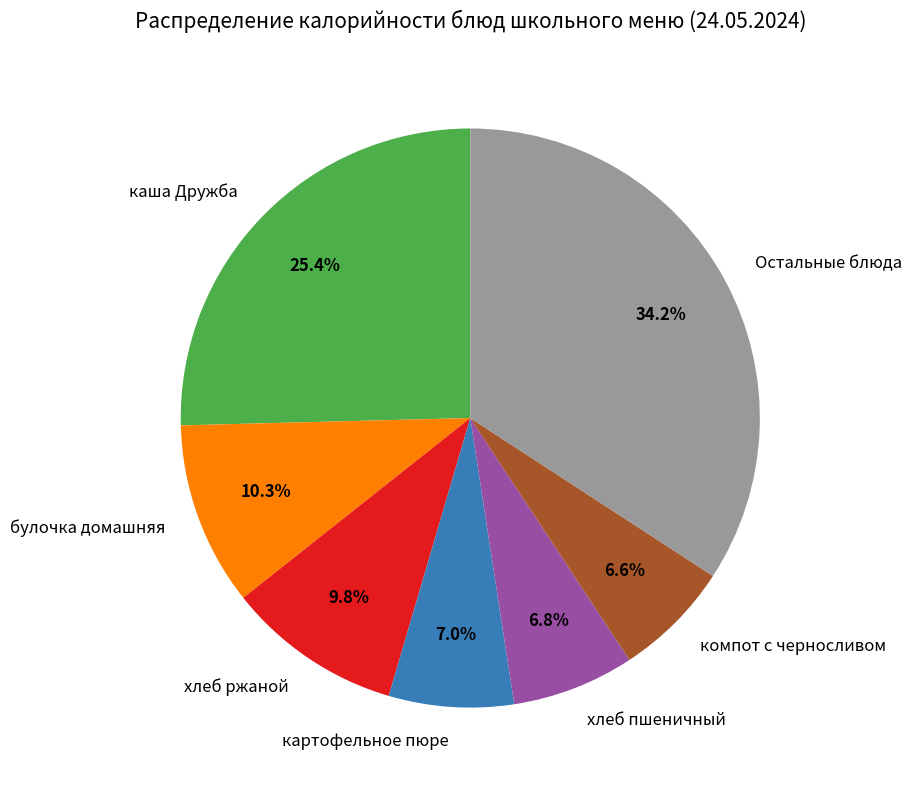

Which category has the biggest portion of the pie?

Остальные блюда